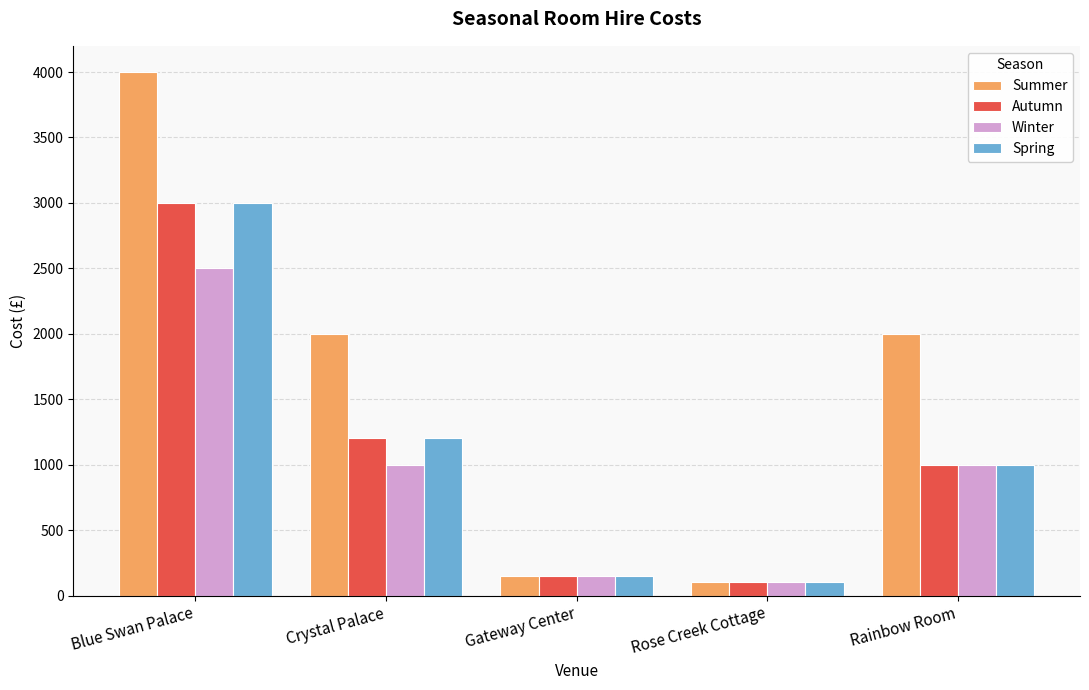

The value of Spring at Blue Swan Palace is 5148. True or false?

False